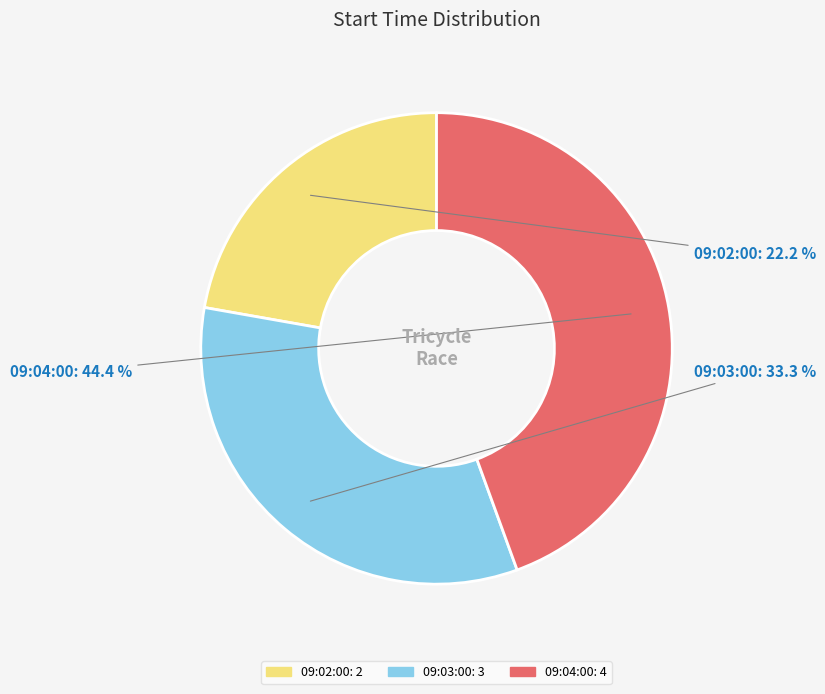

Approximately how many times larger is the value at 09:02:00 compared to 09:03:00?

0.7